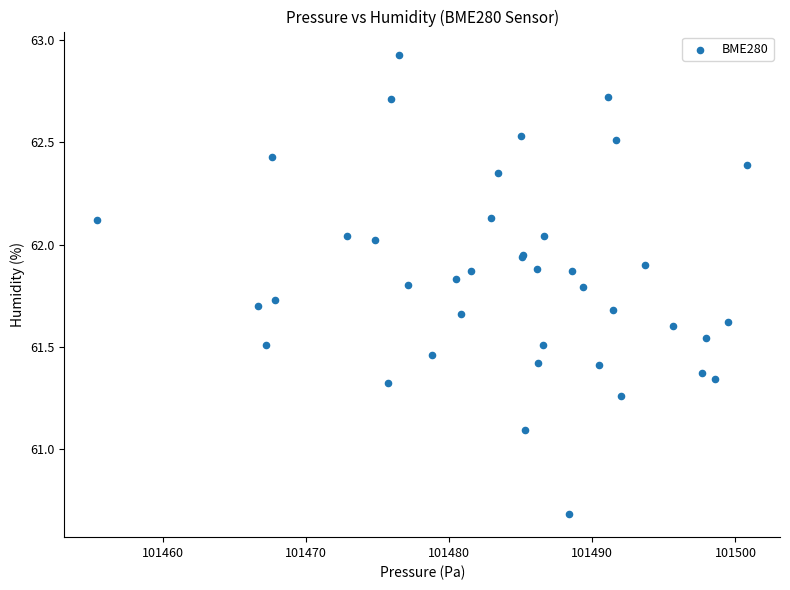

What Y value in the scatter plot is closest to 61?

61.1